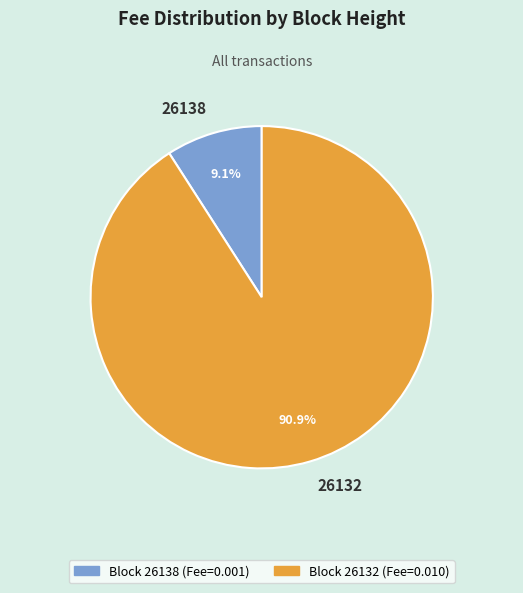

The 26138 slice represents 16% of the pie. True or false?

False